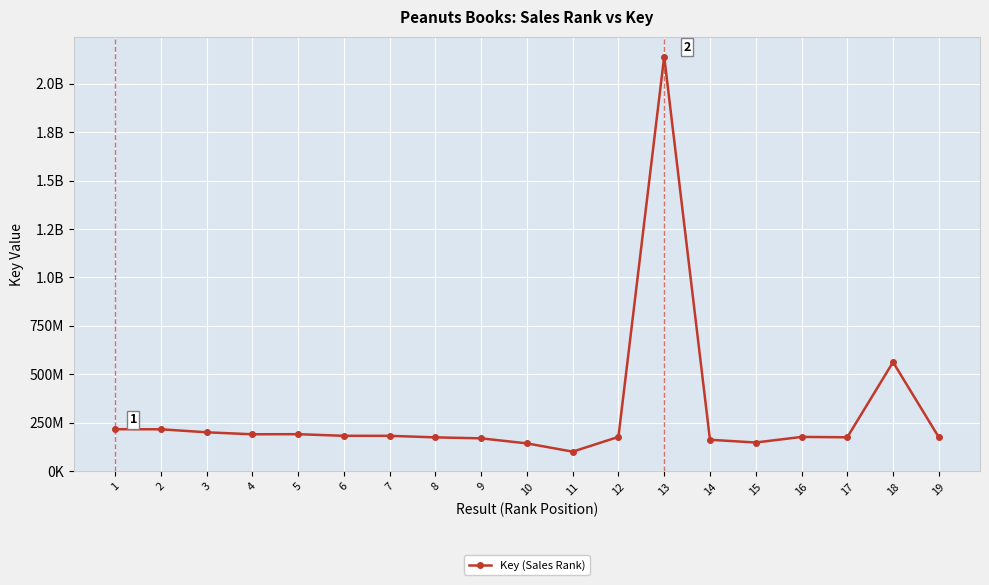

Is this an area chart (filled region under the line)?

No